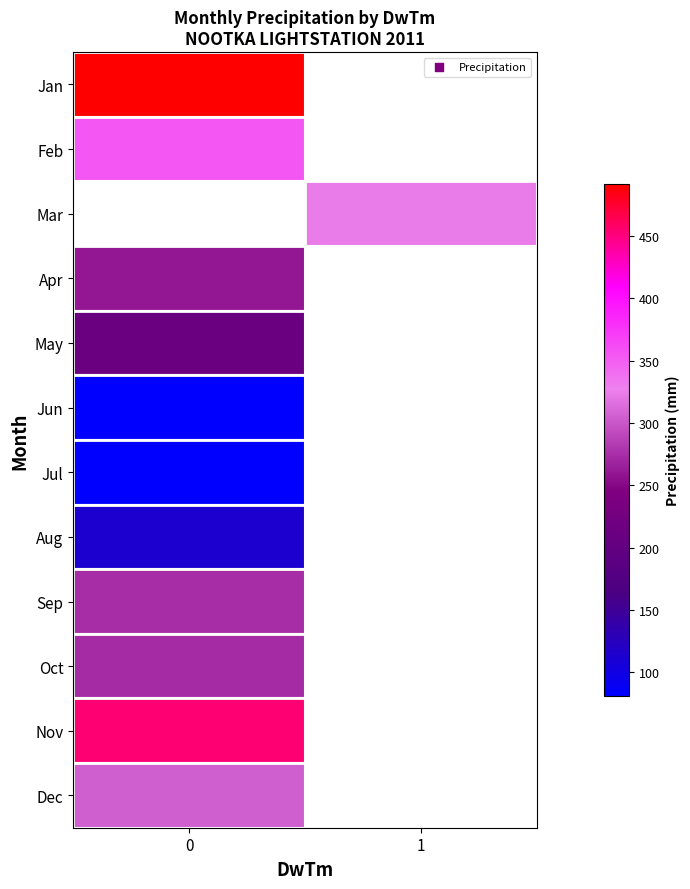

Which series has the largest range (max minus min)?

row_0